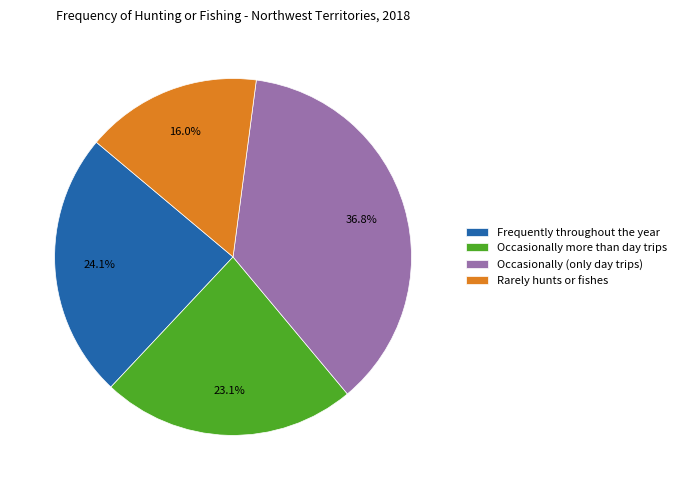

How much of the chart is everything except Occasionally more than day trips?

76.9%